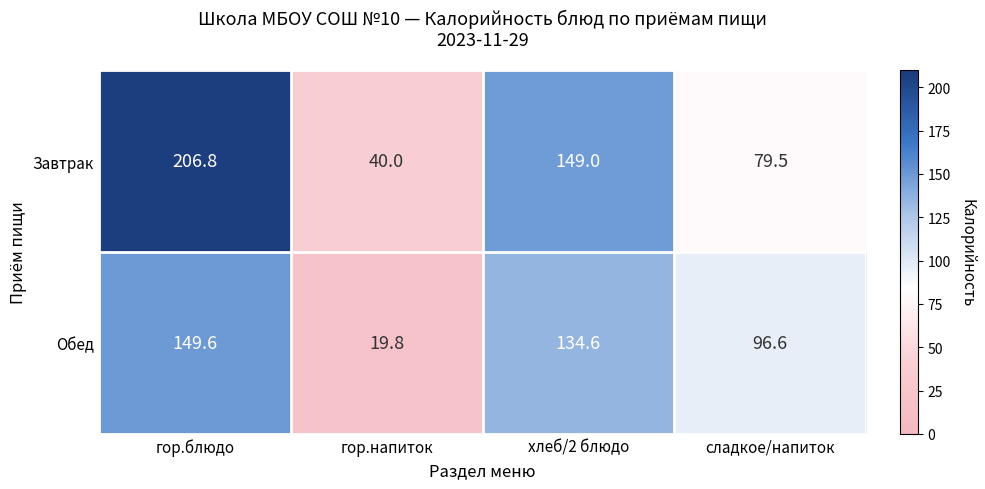

How many series are shown in this chart?

2